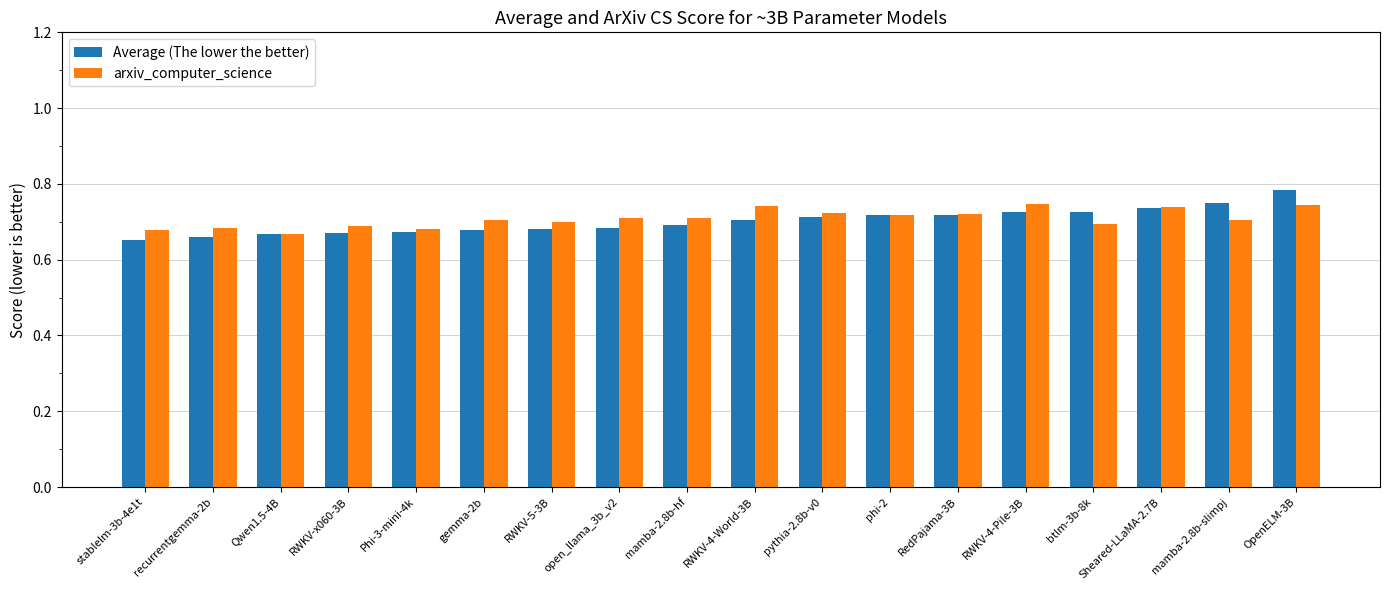

What is the label of the 10th bar from the right?

mamba-2.8b-hf